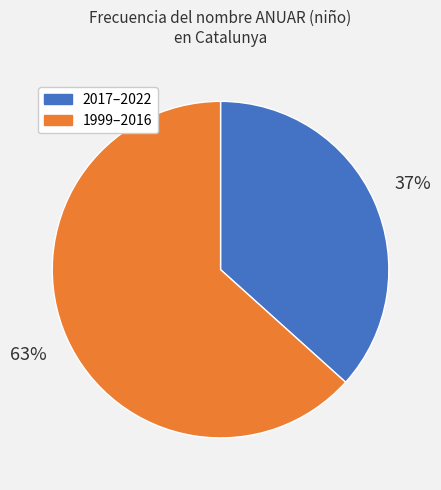

Is there any slice that represents more than half of the pie?

Yes